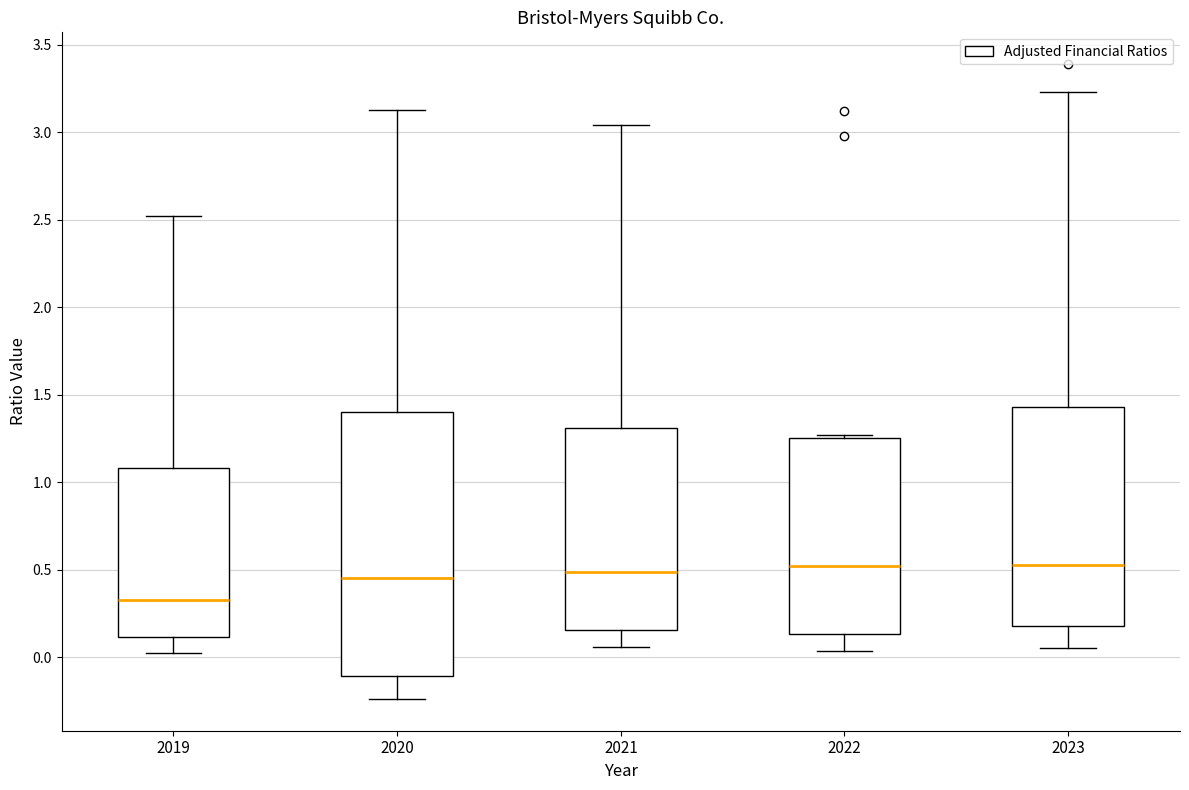

Where does the upper whisker of the box at x = 2023 end on the y-axis? The values are not printed on the chart, so give them approximately, as read against the axis.

3.25